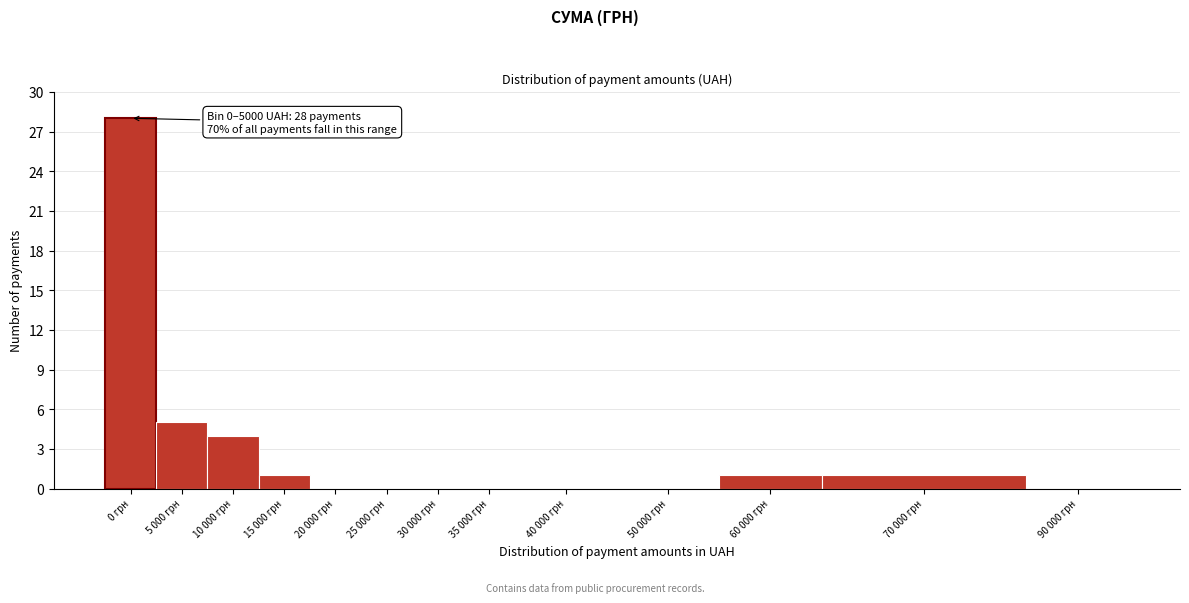

Reading left to right, what are all the values shown in this chart?

0 грн=28	5 000 грн=5	10 000 грн=4	15 000 грн=1	20 000 грн=0	25 000 грн=0	30 000 грн=0	35 000 грн=0	40 000 грн=0	50 000 грн=0	60 000 грн=1	70 000 грн=1	90 000 грн=0